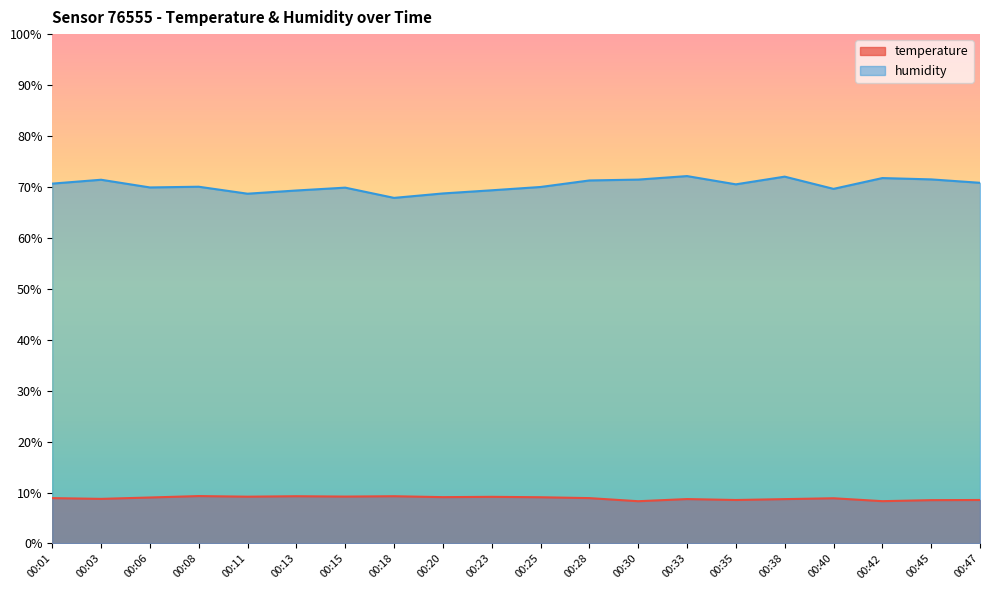

Reading left to right, list all the values displayed in this chart.

temperature: 00:01=8.9	00:03=8.8	00:06=9.0	00:08=9.3	00:11=9.2	00:13=9.3	00:15=9.2	00:18=9.3	00:20=9.1	00:23=9.2	00:25=9.1	00:28=8.9	00:30=8.3	00:33=8.7	00:35=8.5	00:38=8.7	00:40=8.9	00:42=8.3	00:45=8.5	00:47=8.5
humidity: 00:01=70.7	00:03=71.4	00:06=69.9	00:08=70.0	00:11=68.7	00:13=69.3	00:15=69.9	00:18=67.8	00:20=68.7	00:23=69.3	00:25=70.0	00:28=71.3	00:30=71.4	00:33=72.1	00:35=70.5	00:38=72.0	00:40=69.6	00:42=71.7	00:45=71.5	00:47=70.8